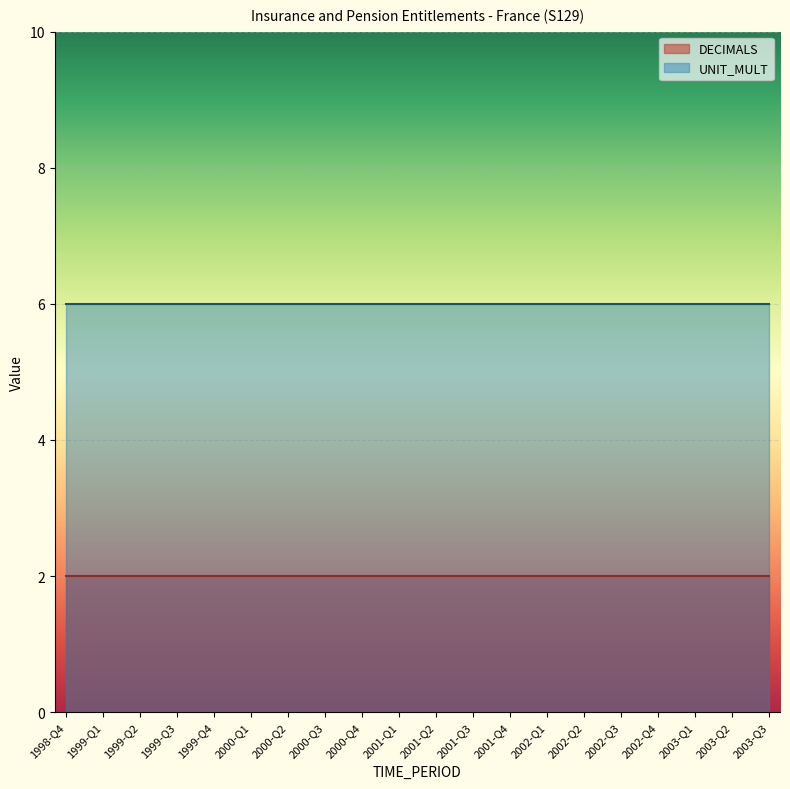

Rank the categories by UNIT_MULT value from highest to lowest.

1998-Q4, 1999-Q1, 1999-Q2, 1999-Q3, 1999-Q4, 2000-Q1, 2000-Q2, 2000-Q3, 2000-Q4, 2001-Q1, 2001-Q2, 2001-Q3, 2001-Q4, 2002-Q1, 2002-Q2, 2002-Q3, 2002-Q4, 2003-Q1, 2003-Q2, 2003-Q3